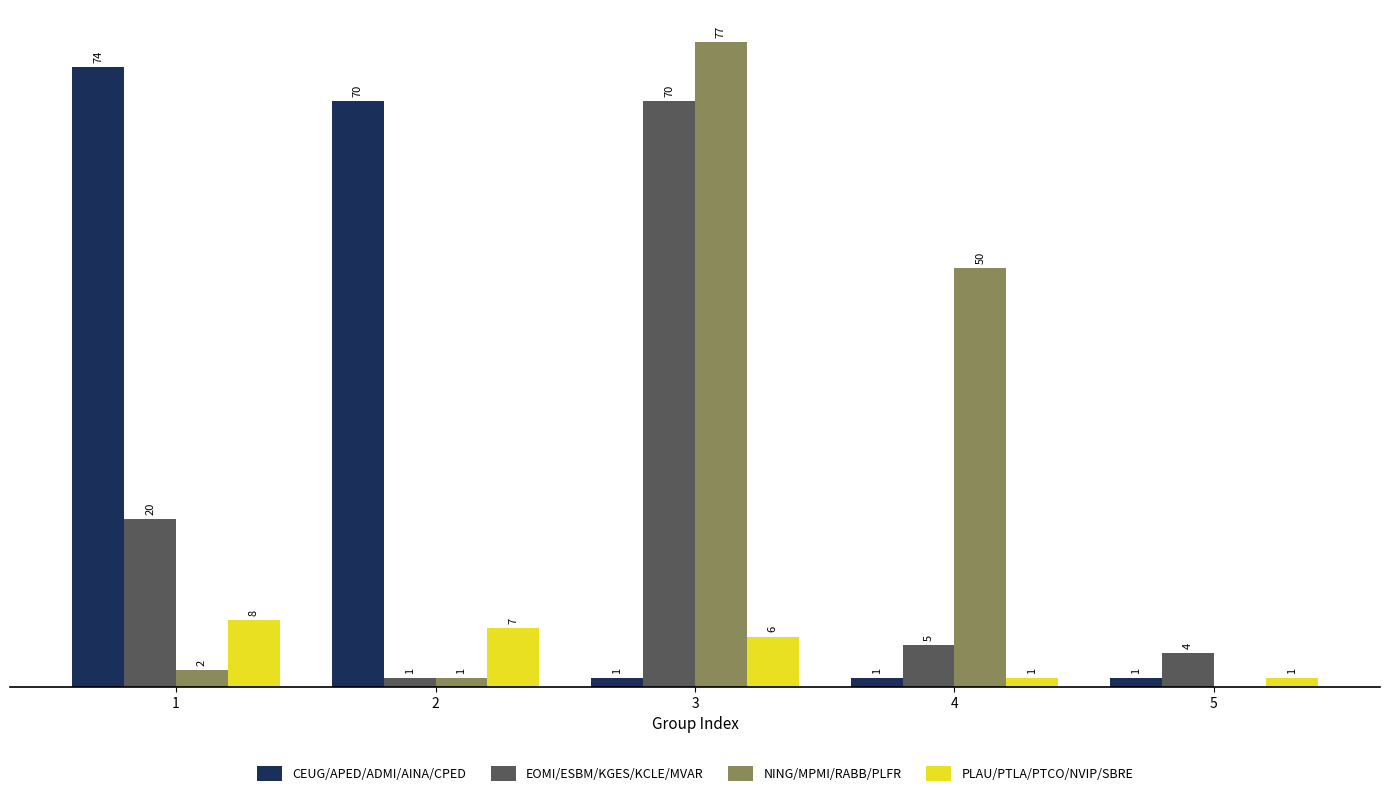

Which series changed the most between 2 and 4?

CEUG/APED/ADMI/AINA/CPED